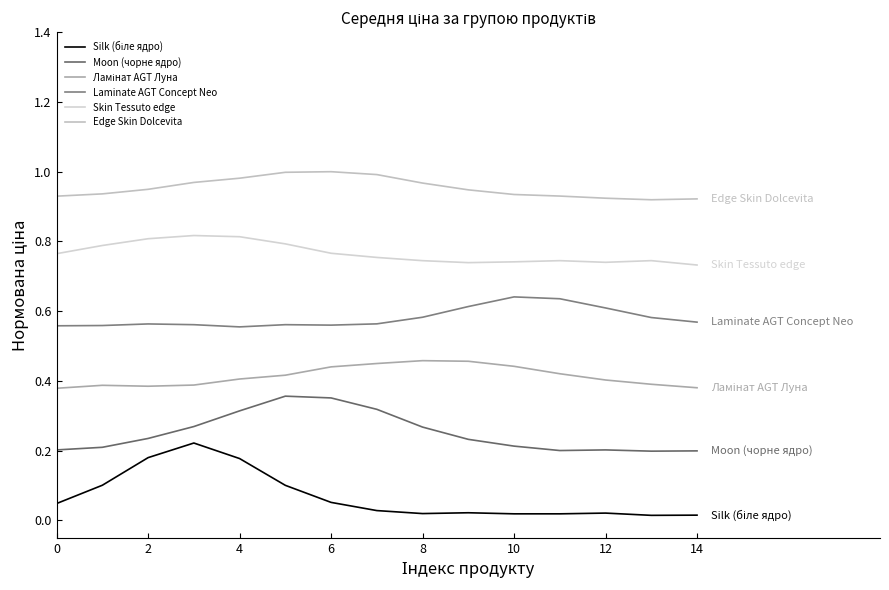

How many lines are shown in the chart?

6